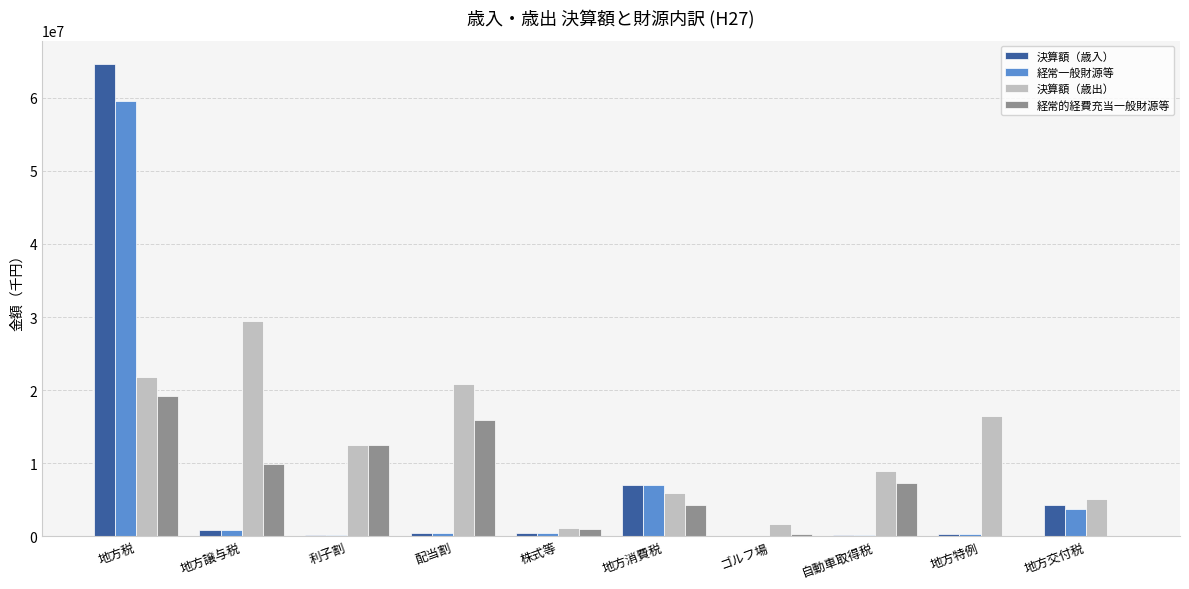

How many data points does each series have?

10